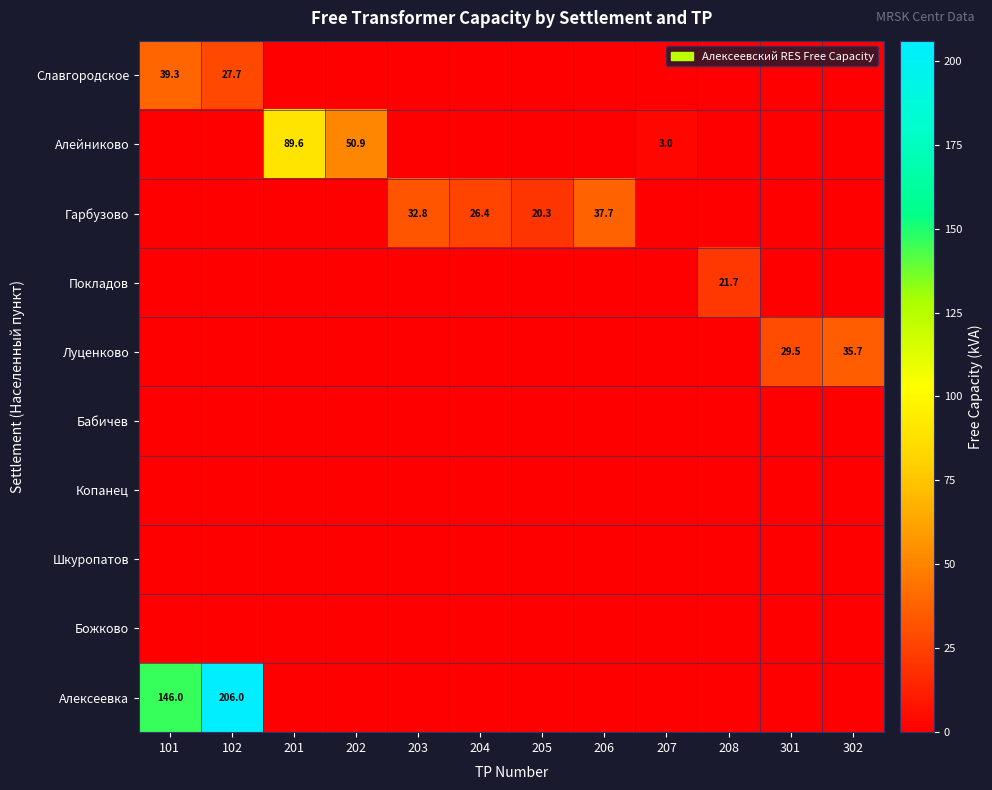

What is the average value of the Гарбузово series?

9.8